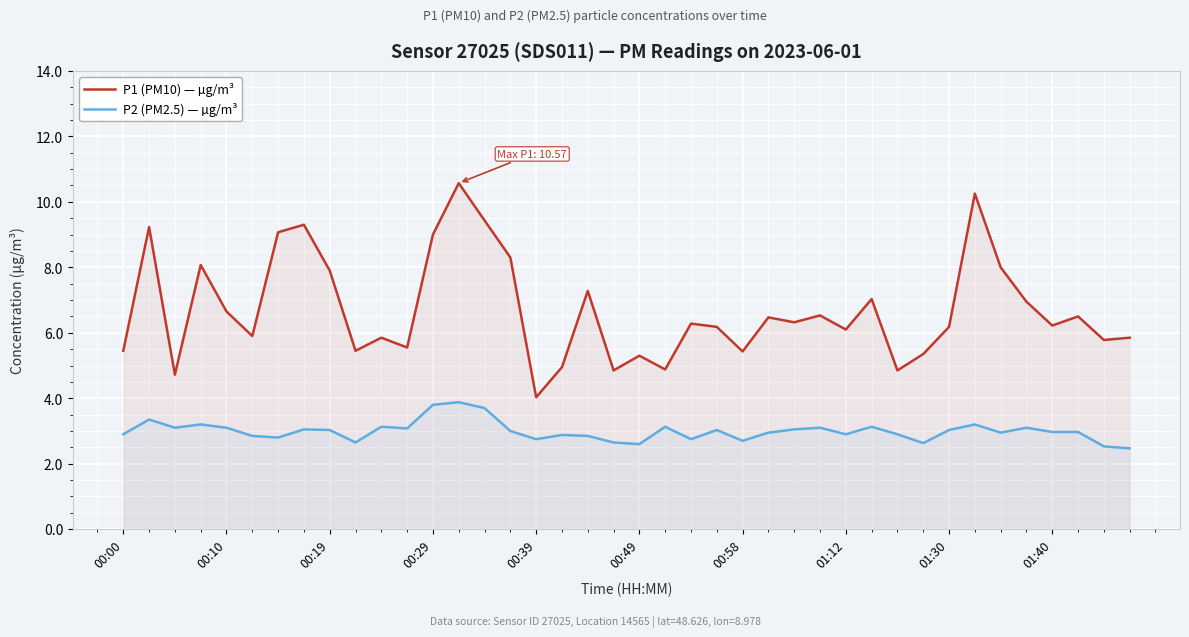

What is the greatest value displayed?

10.6